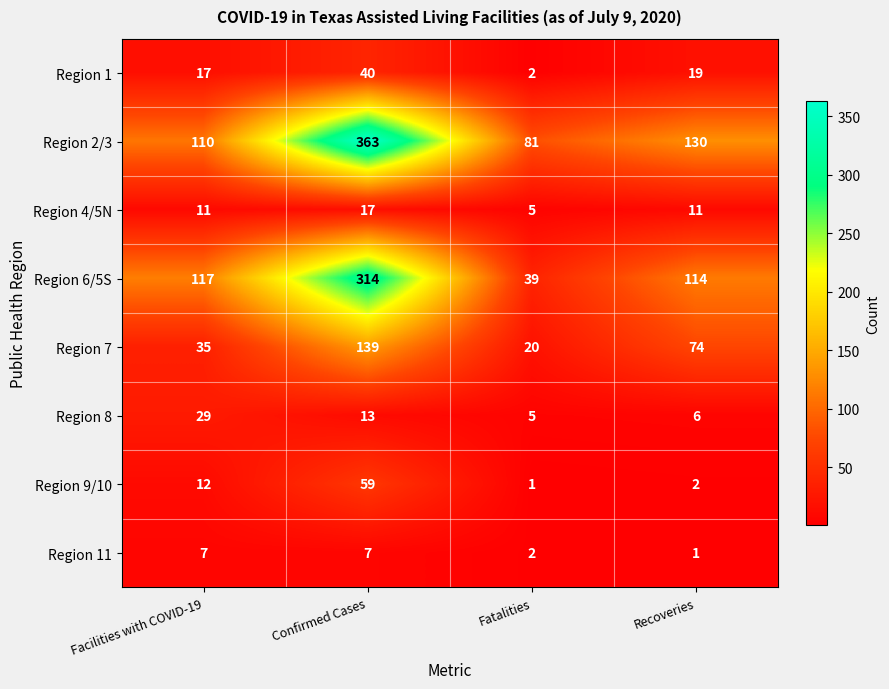

Which series has the widest spread of values?

Region 2/3